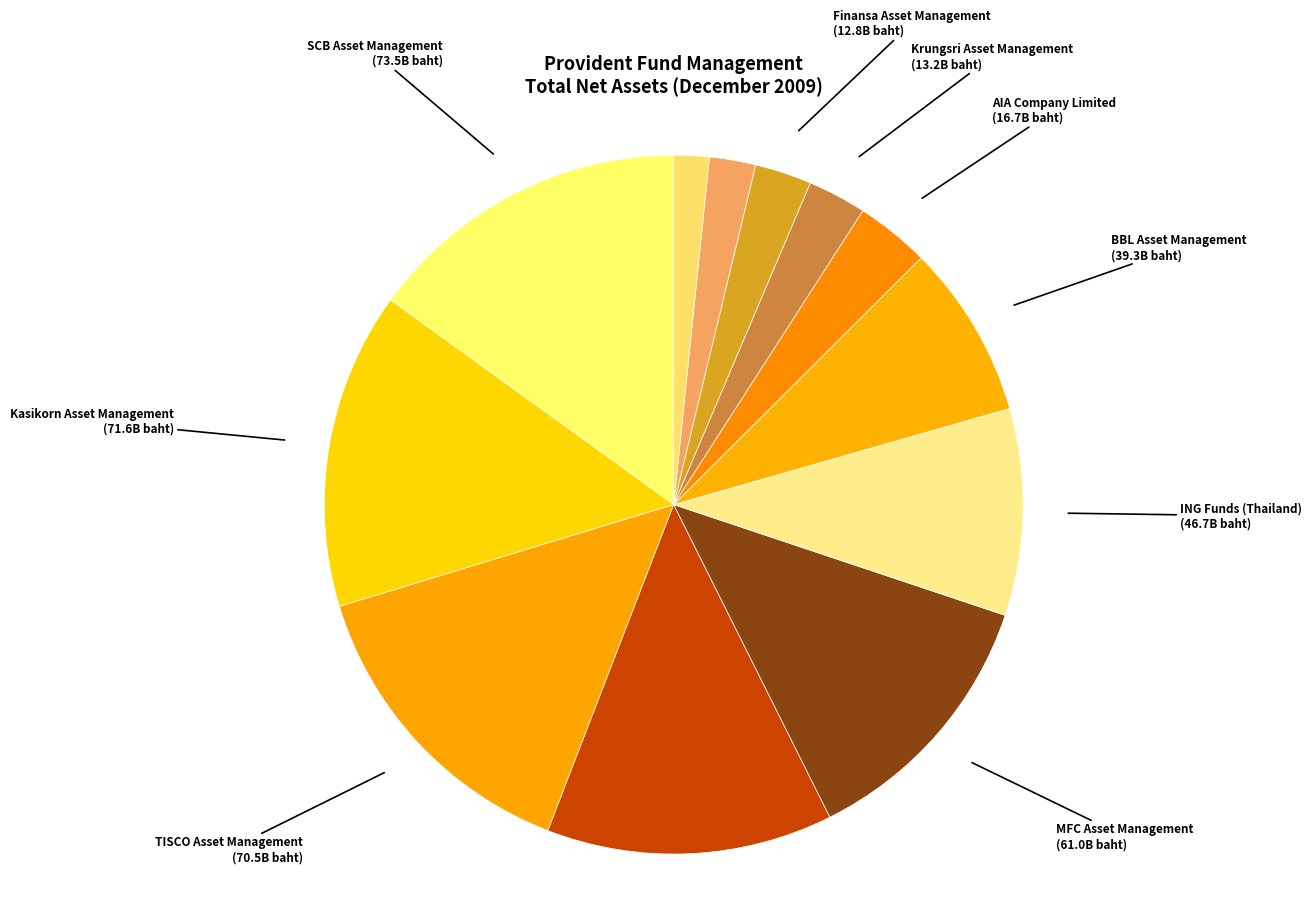

What is the largest slice in the pie chart?

SCB Asset Management